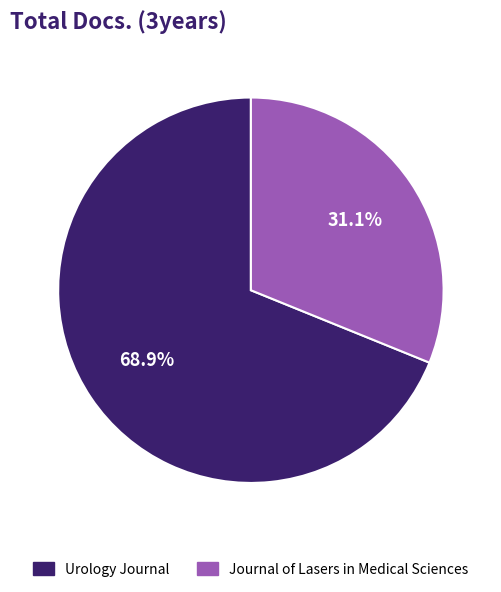

Which category accounts for the majority?

Urology Journal